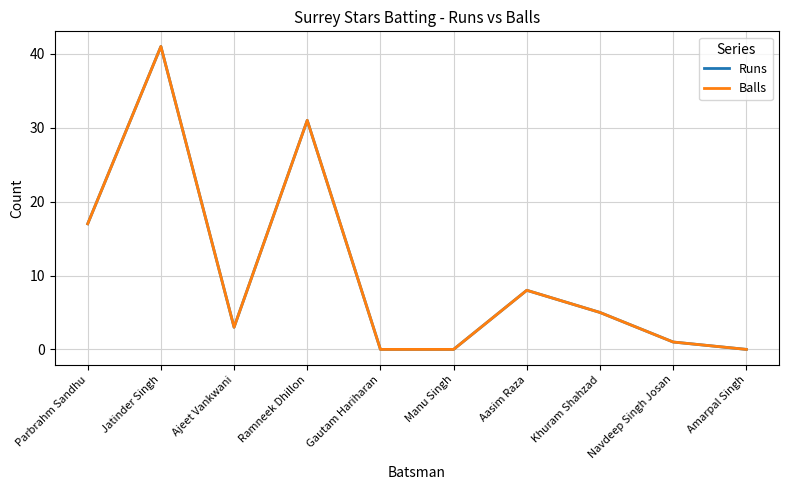

Is it true that Runs equals 5 at Khuram Shahzad?

True